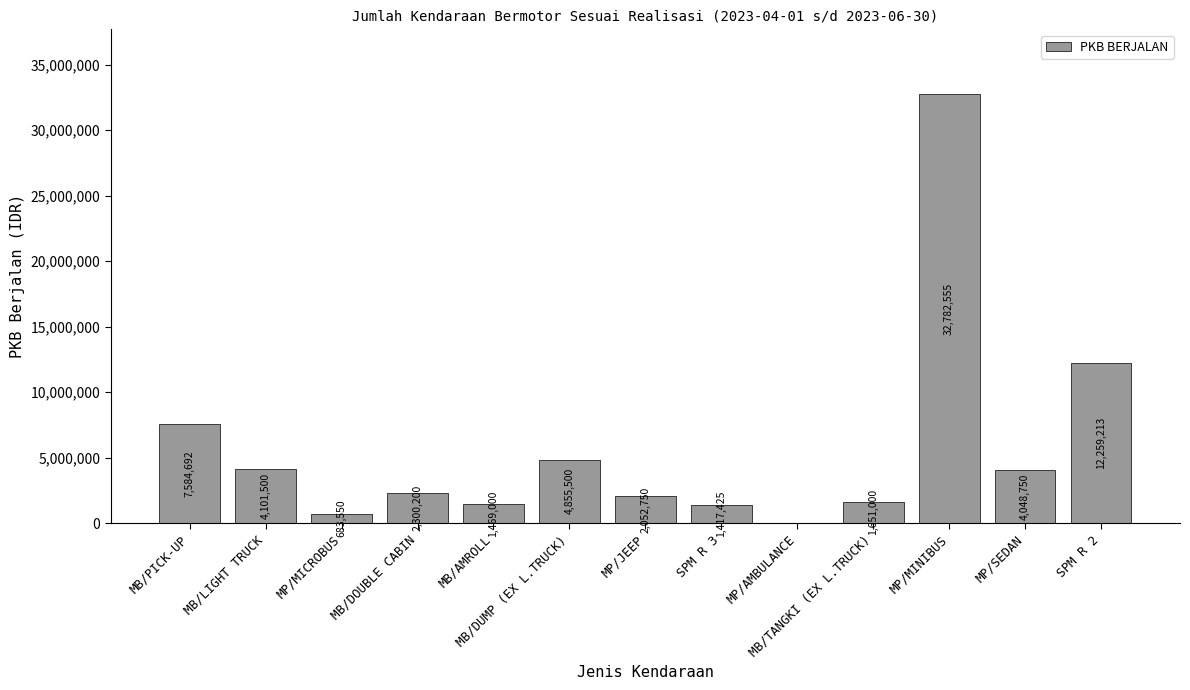

What is the change in value from MB/AMROLL to MB/TANGKI (EX L.TRUCK)?

+182000